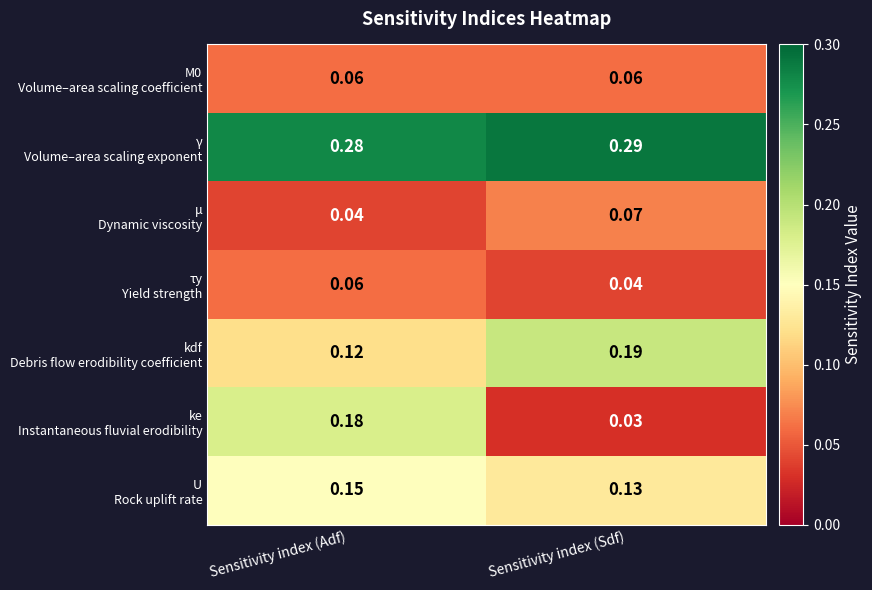

Which label corresponds to the smallest value in the chart?

Sensitivity index (Sdf)